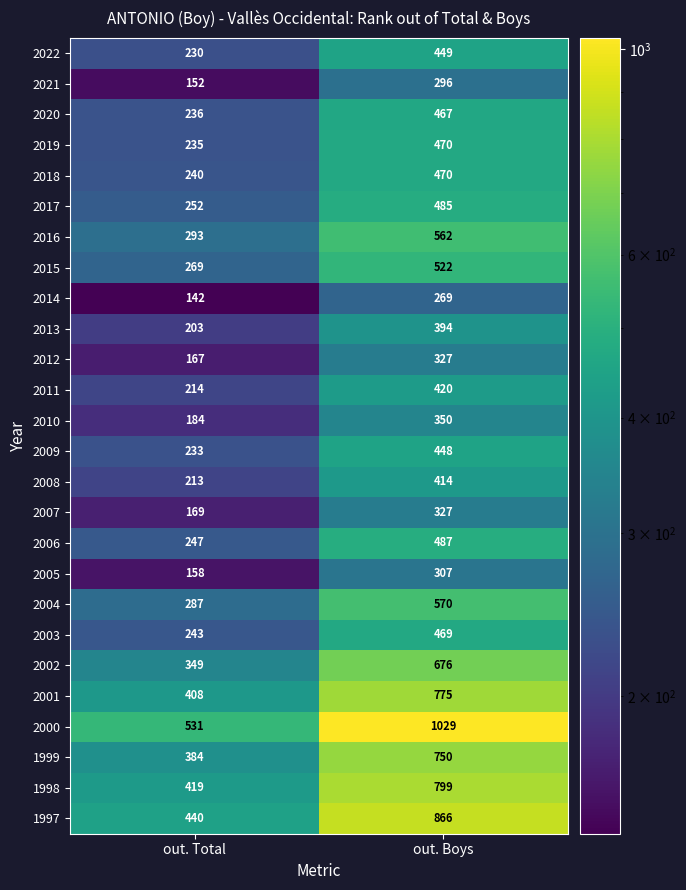

Is it true that 2022 equals 449 at out. Boys?

True